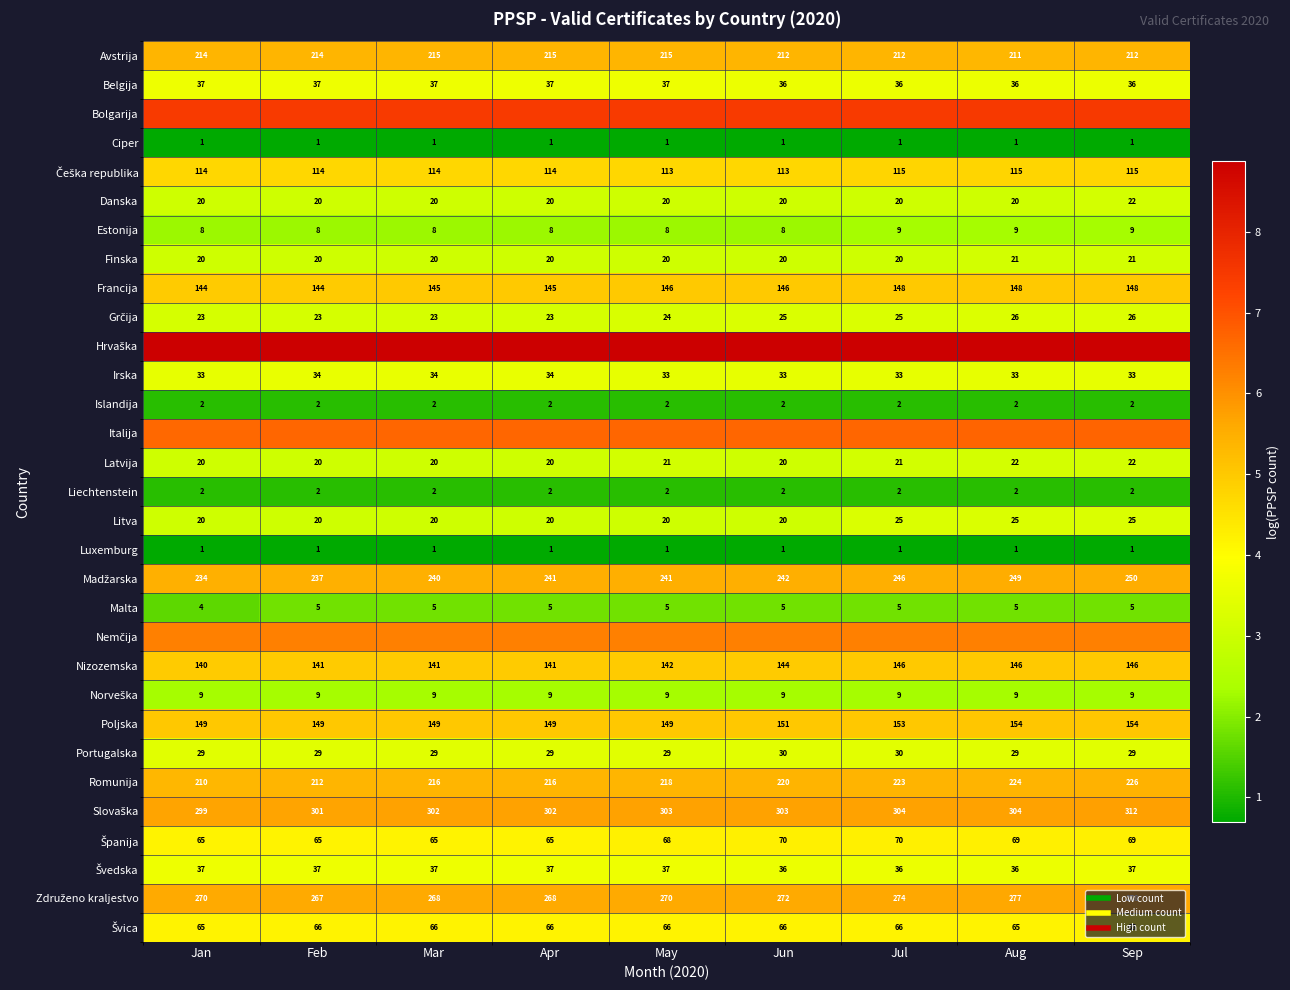

Rank the categories by Slovaška value from highest to lowest.

Sep, Jul, Aug, May, Jun, Mar, Apr, Feb, Jan